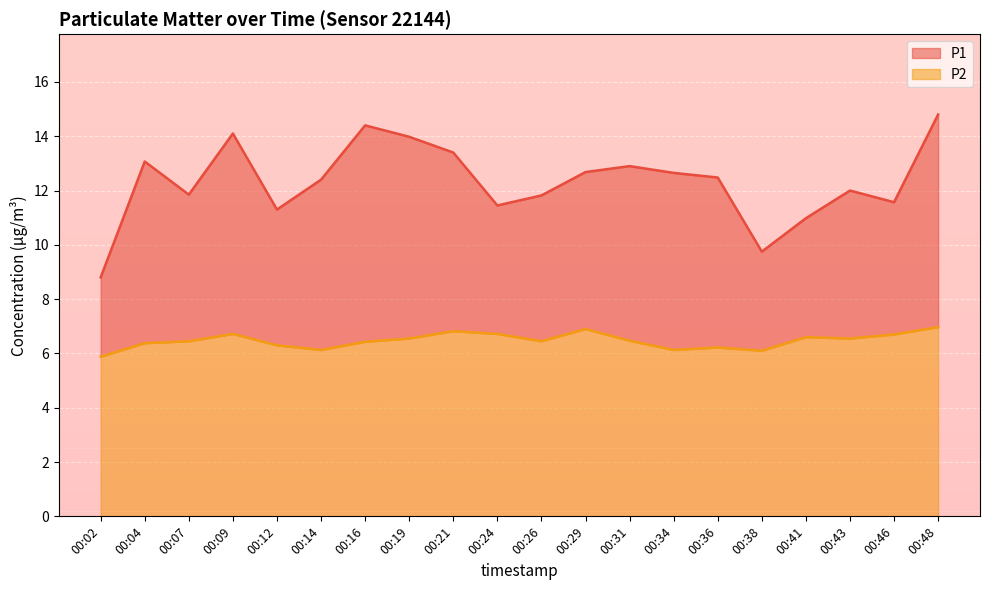

What is the total value across all series at 00:34?

12.7